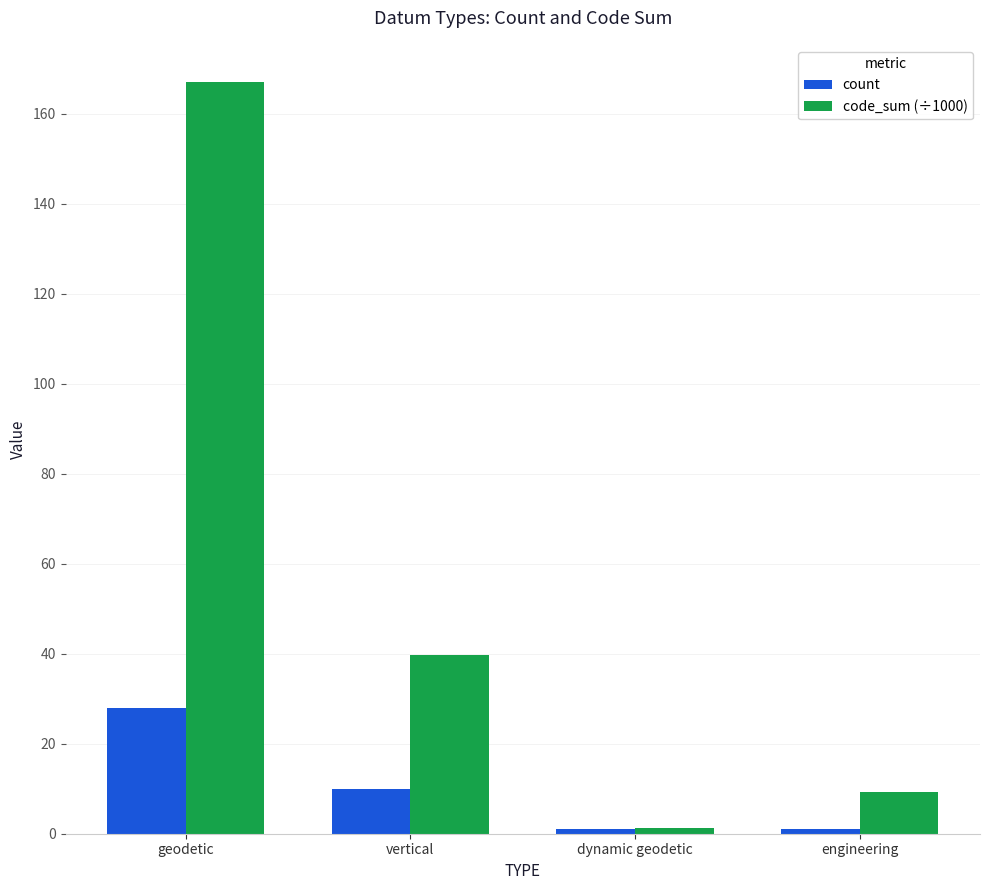

The value of code_sum (÷1000) at geodetic is 272.4. True or false?

False